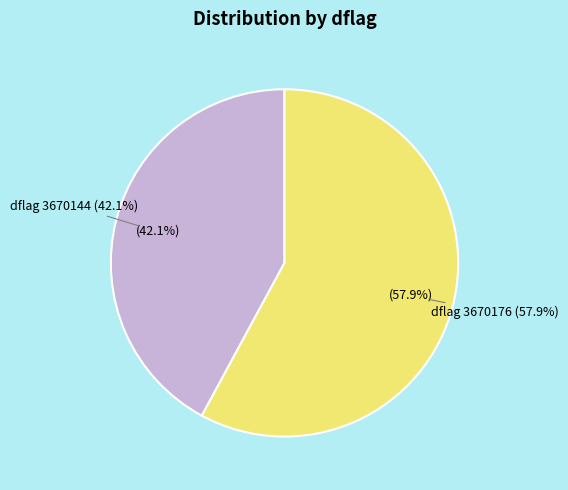

To the nearest percent, what percentage of the pie is 3670176?

58%